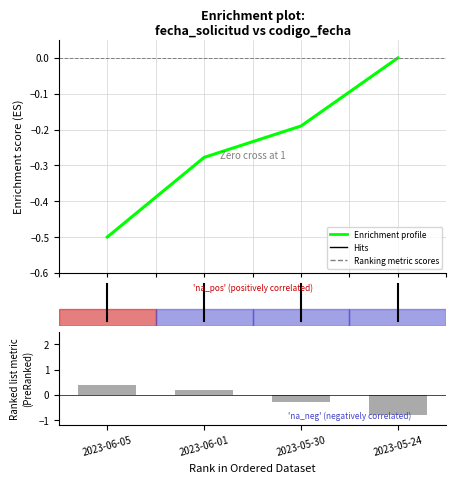

Rank the series by their average value, from highest to lowest.

Ranking metric scores, Enrichment profile